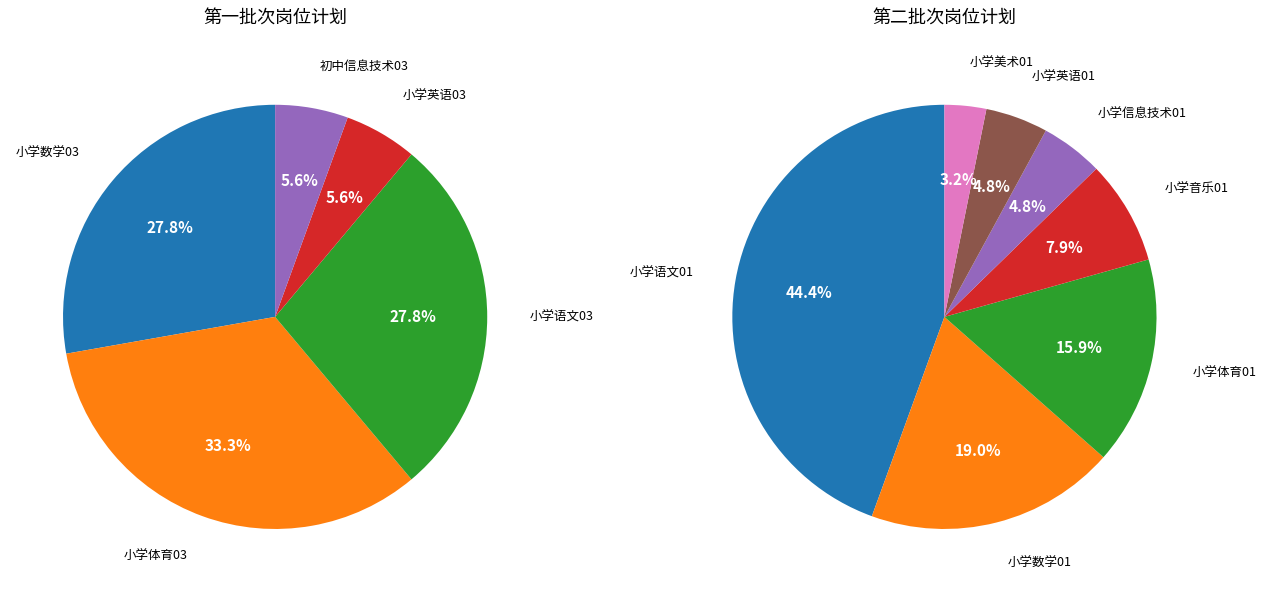

What percentage do 小学语文03 and 小学语文01 together represent?

40.7%